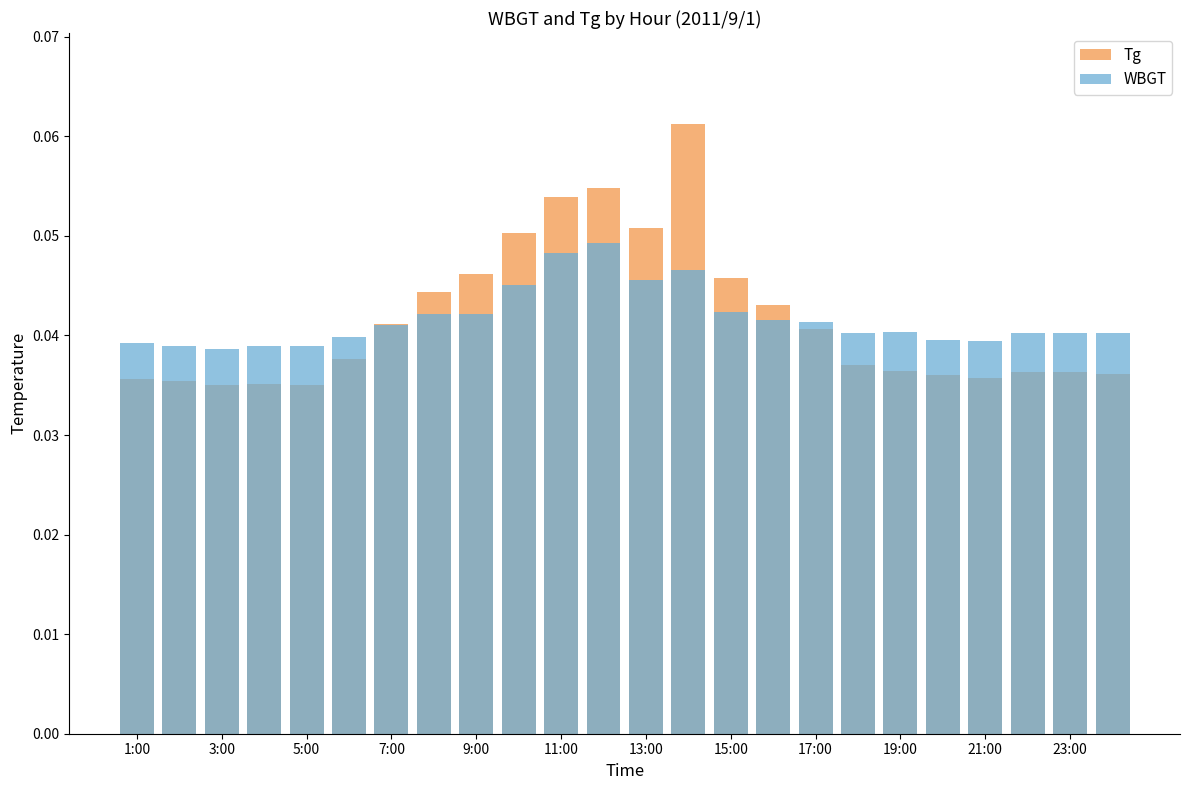

Which series has the largest total across all categories?

Tg